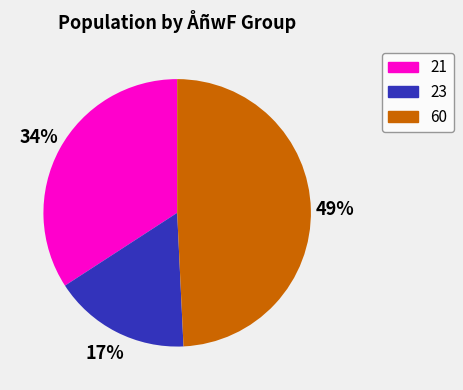

To the nearest percent, what is the average slice percentage?

33%